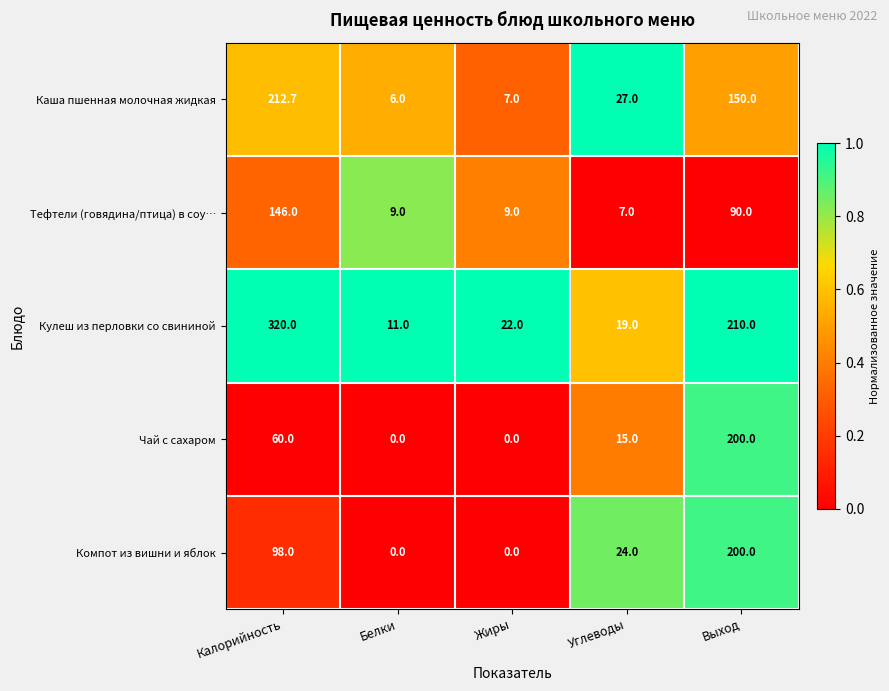

Rank the series at Калорийность from lowest to highest value.

Чай с сахаром, Компот из вишни и яблок, Тефтели (говядина/птица) в соу…, Каша пшенная молочная жидкая, Кулеш из перловки со свининой